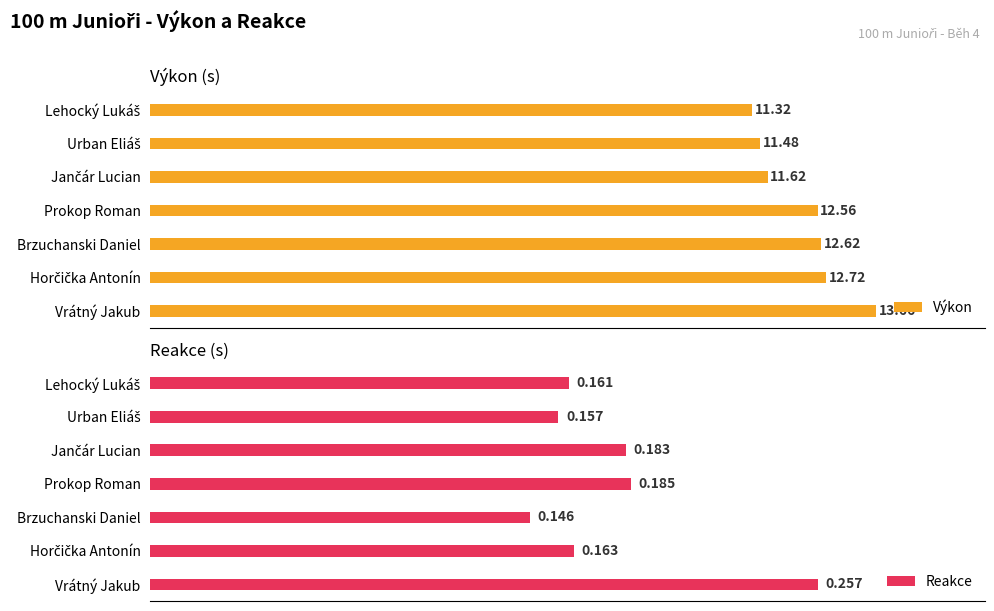

What is the value of the Reakce bar at the 2nd from the left?

0.2